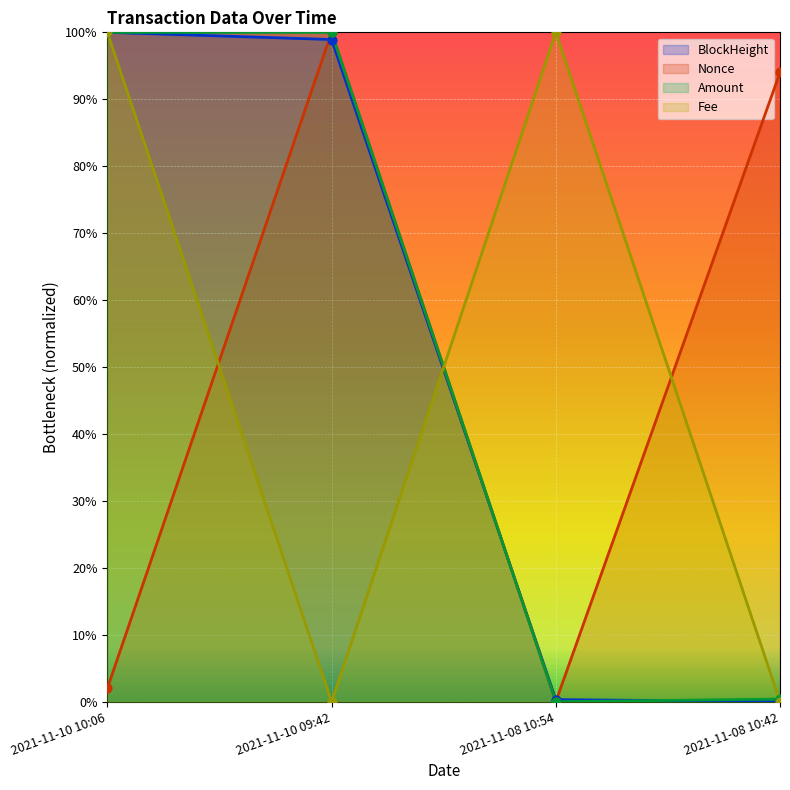

Which series reaches the minimum Y coordinate?

BlockHeight